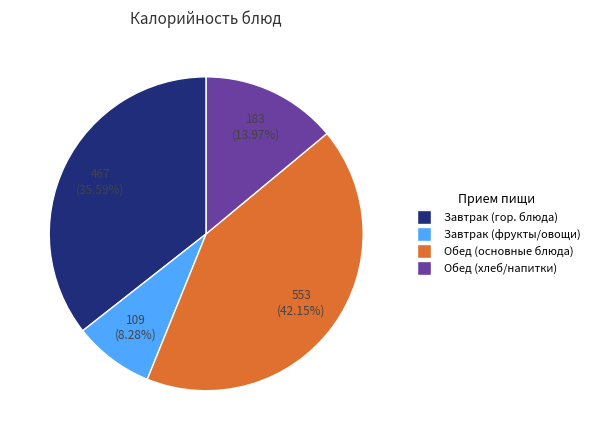

Is there any slice that represents more than half of the pie?

No